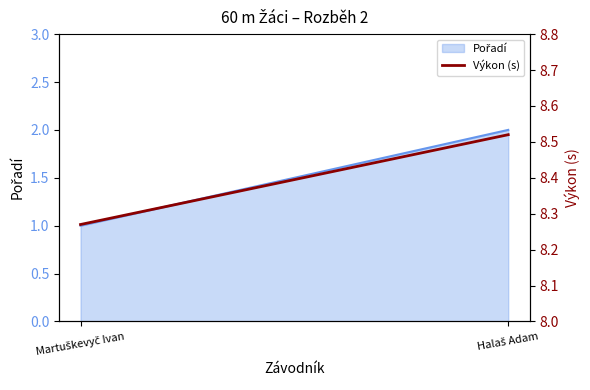

Reading left to right, what are all the values shown in this chart?

Martuškevyč Ivan=8.3	Halaš Adam=8.5